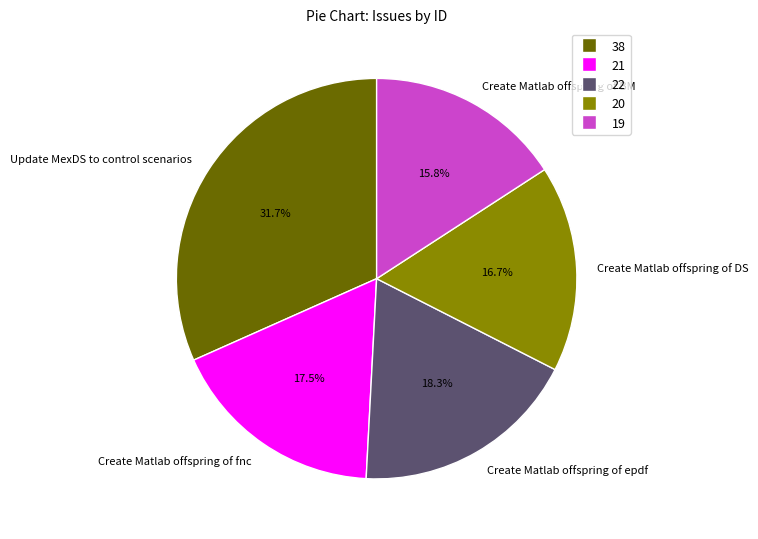

To the nearest percent, what is the average slice percentage?

20%